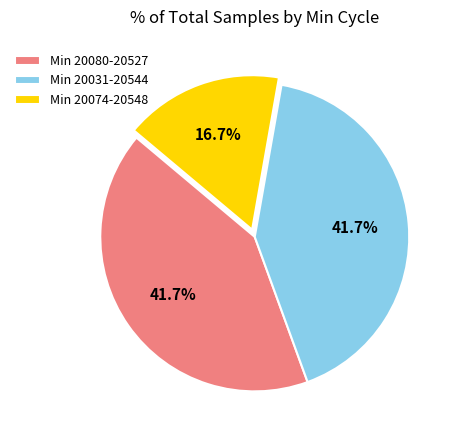

What is the smallest slice in the pie chart?

Min 20074-20548